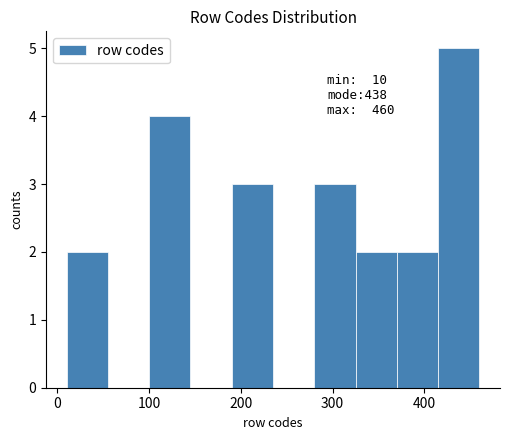

Over which range of the x-axis is the bar tallest?

415 to 460